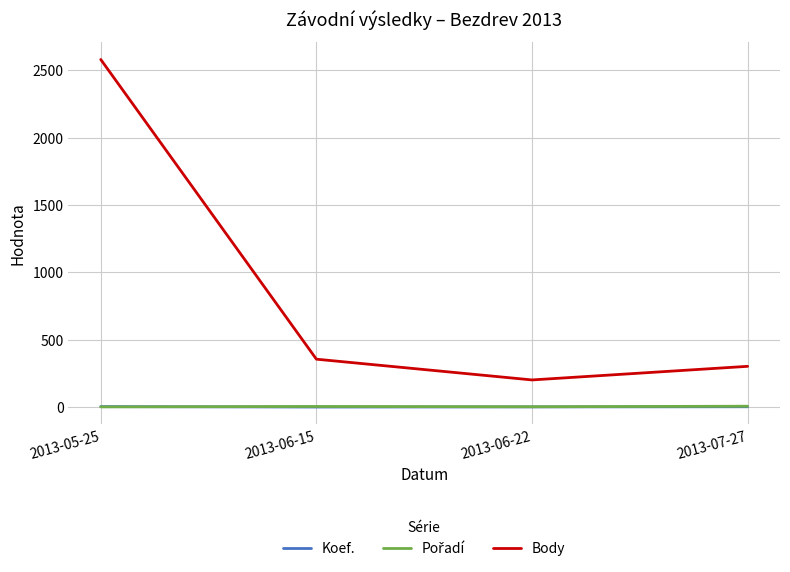

Which series has the largest total across all categories?

Body